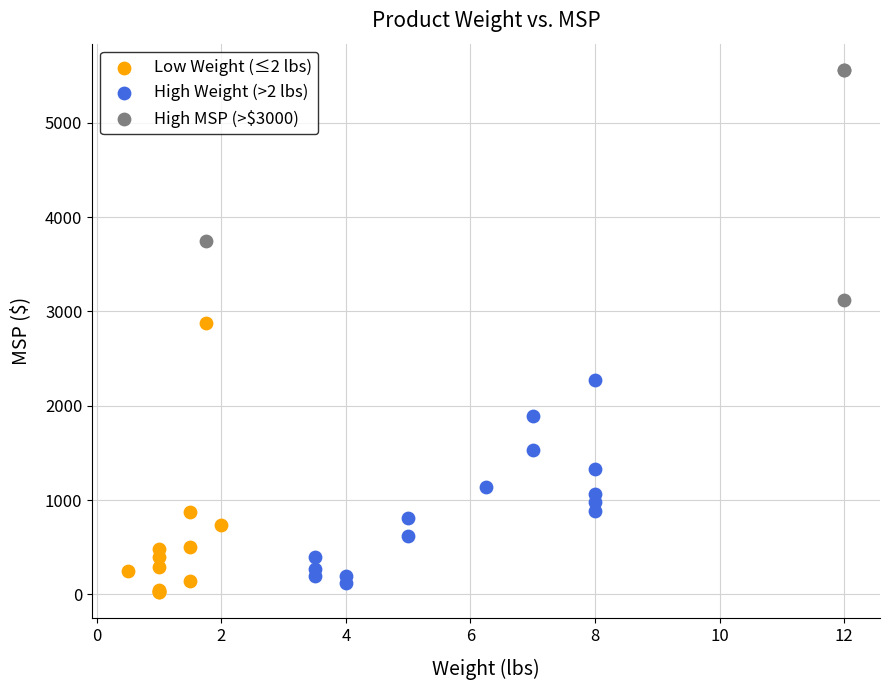

Which series contains the highest Y value?

High MSP (>$3000)